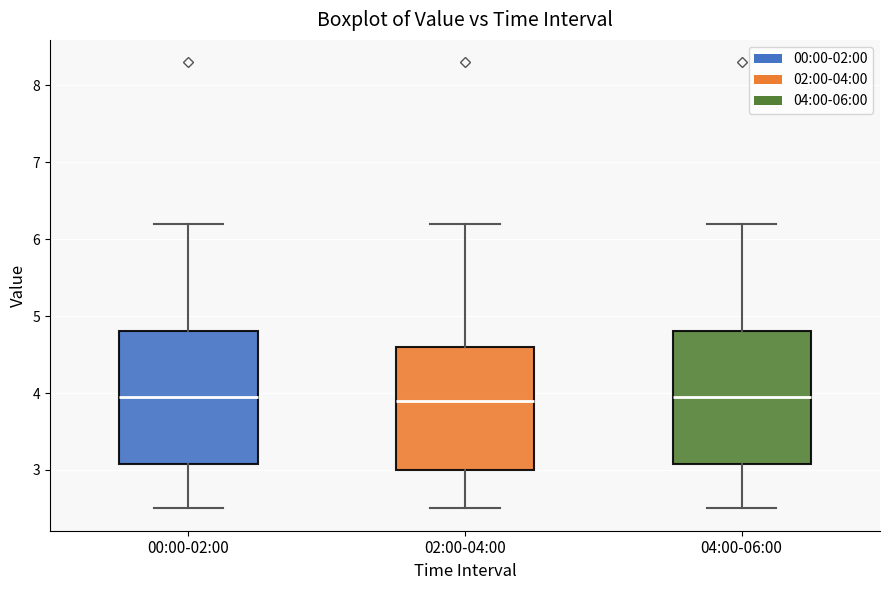

Reading left to right, read every box against the y-axis: the position of its median line, the range the box covers, and the ends of its whiskers. The values are not printed on the chart, so give them approximately, as read against the axis.

00:00-02:00: median 4.0, box 3.1 to 4.8, whiskers 2.5 to 6.2
02:00-04:00: median 3.9, box 3.0 to 4.6, whiskers 2.5 to 6.2
04:00-06:00: median 4.0, box 3.1 to 4.8, whiskers 2.5 to 6.2